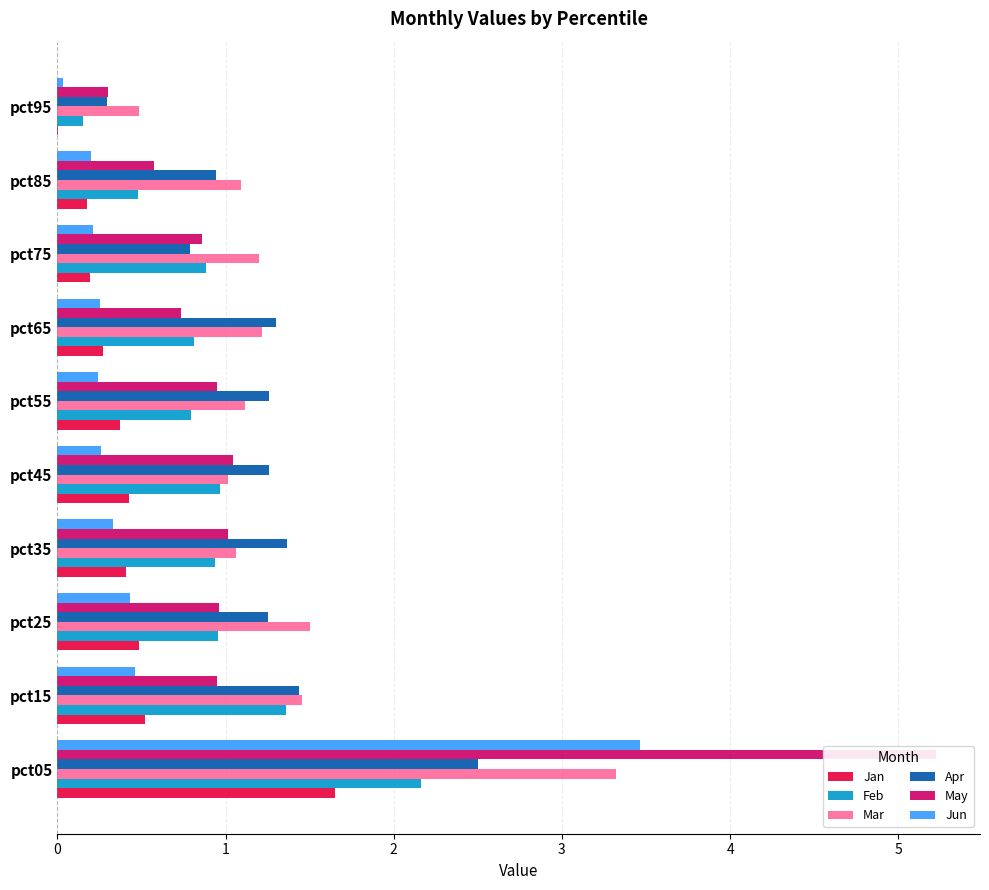

What is the approximate value of Mar at pct85?

1.1